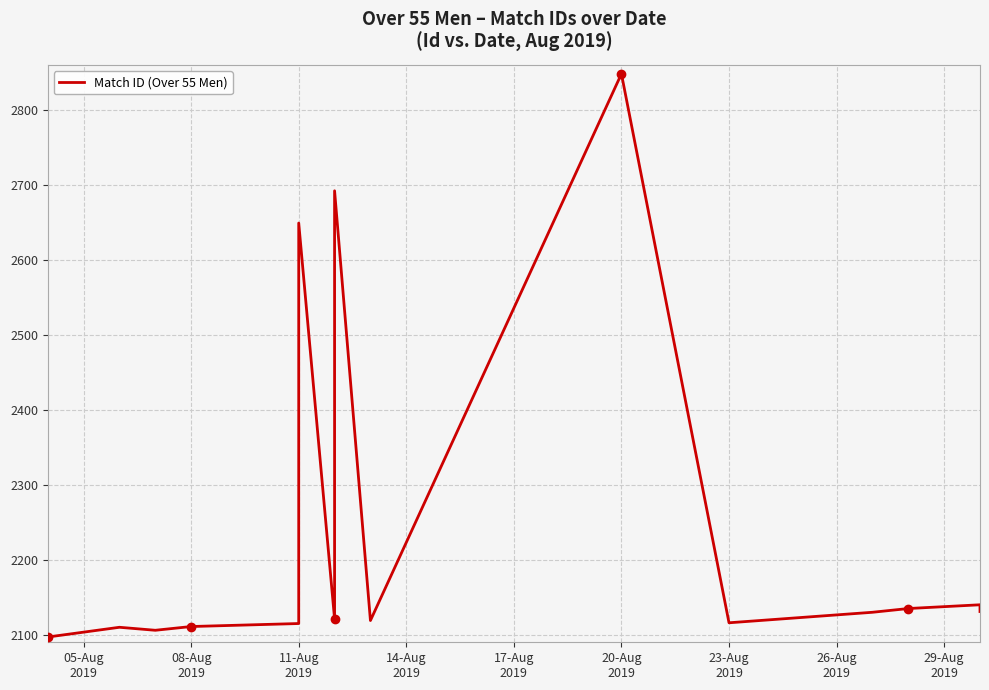

Which category has the lowest value across all series?

05-Aug
2019